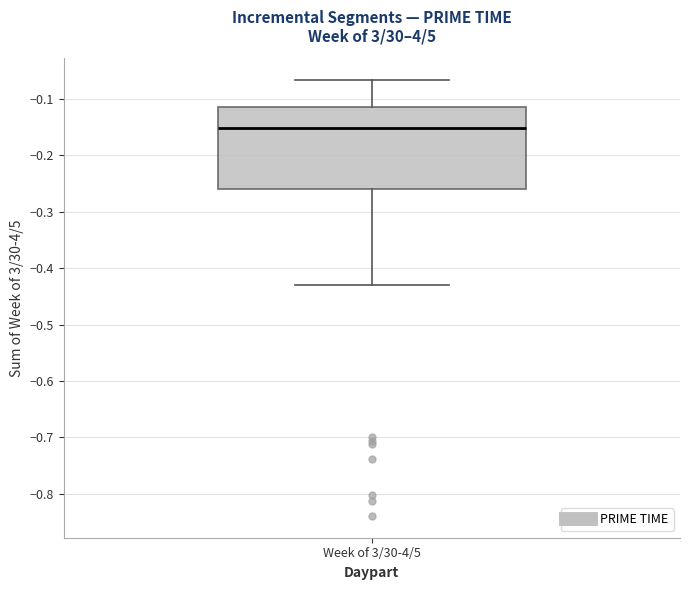

Where does the upper whisker of the box for Week of 3/30-4/5 end on the y-axis? The values are not printed on the chart, so give them approximately, as read against the axis.

-0.07